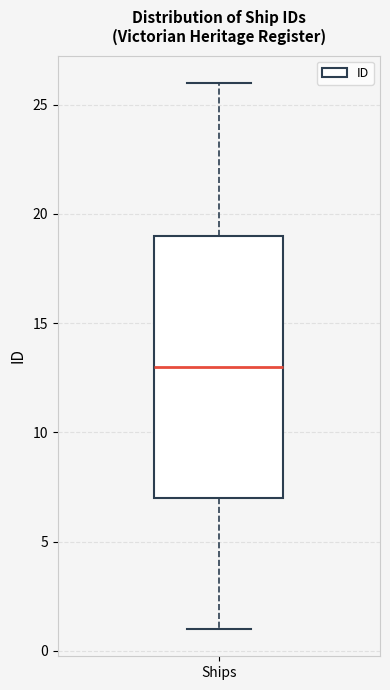

Where does the median line of the box for Ships sit on the y-axis? The values are not printed on the chart, so give them approximately, as read against the axis.

13